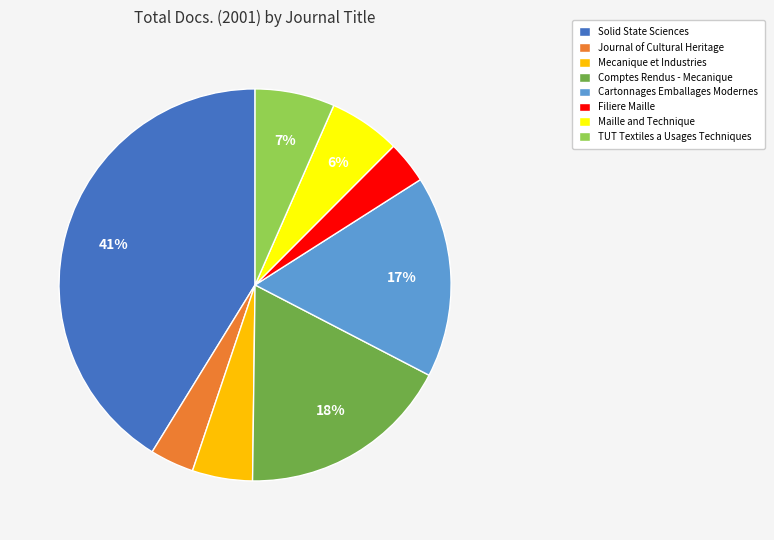

To the nearest percent, what is the average slice percentage?

12%